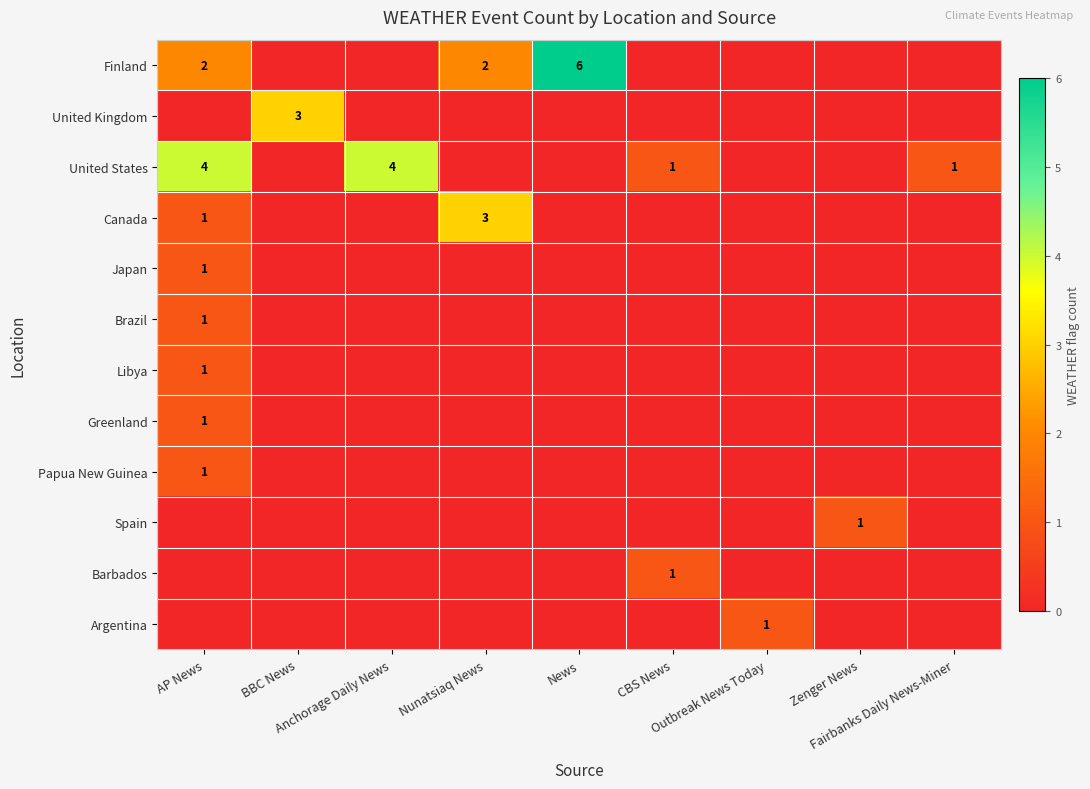

What is the difference between the maximum and minimum values in the Spain series?

1